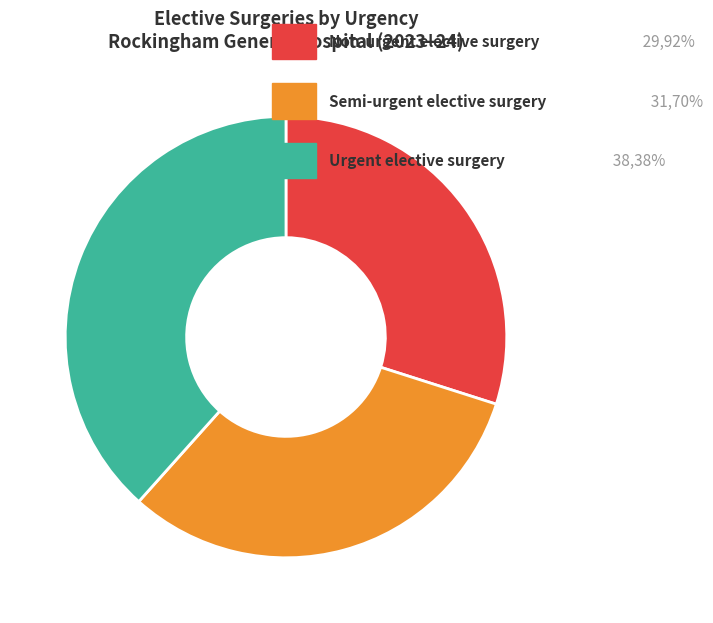

Is there any slice that represents more than half of the pie?

No